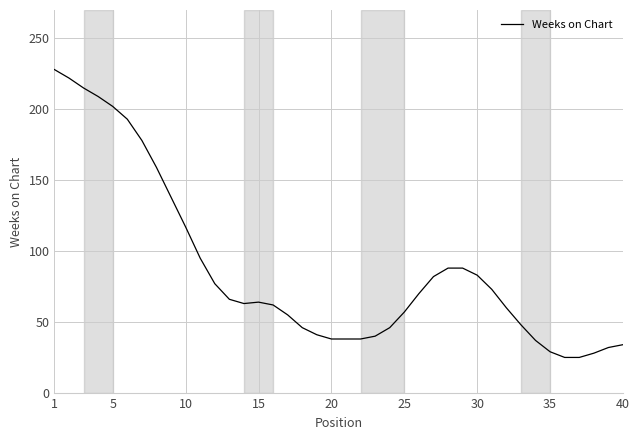

What is the greatest value displayed?

228